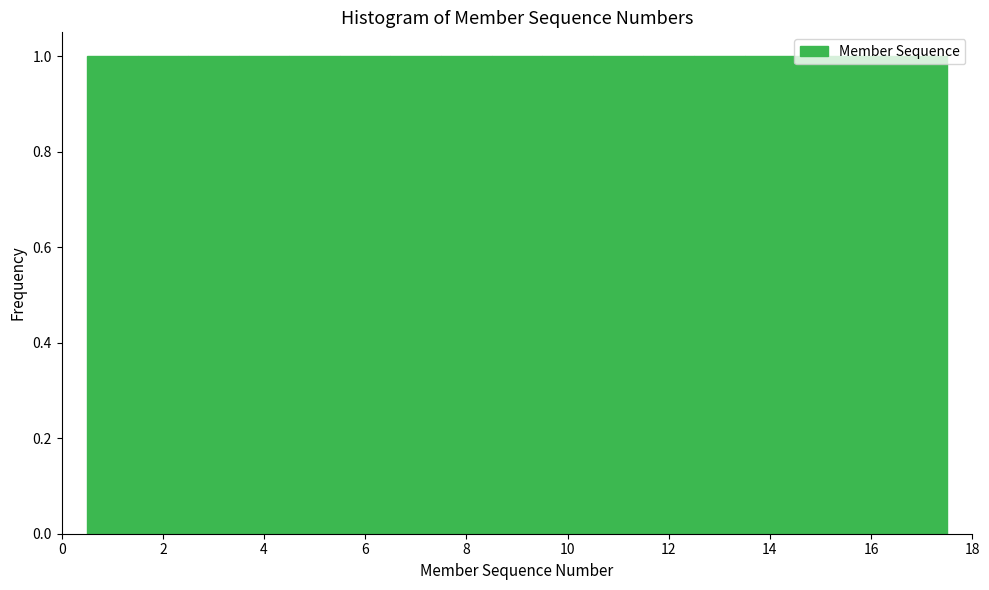

How tall is the bar that spans 9.5 to 10.5 on the x-axis? Neither the bar edges nor the heights are printed on the chart, so give them approximately, as read against the axes.

1